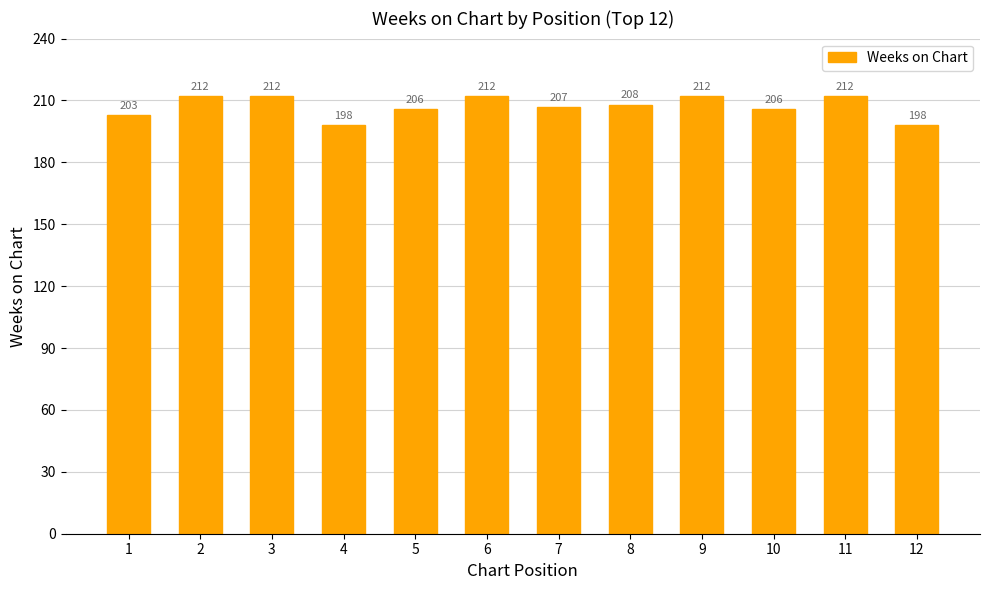

What is the change in value from 7 to 10?

-1